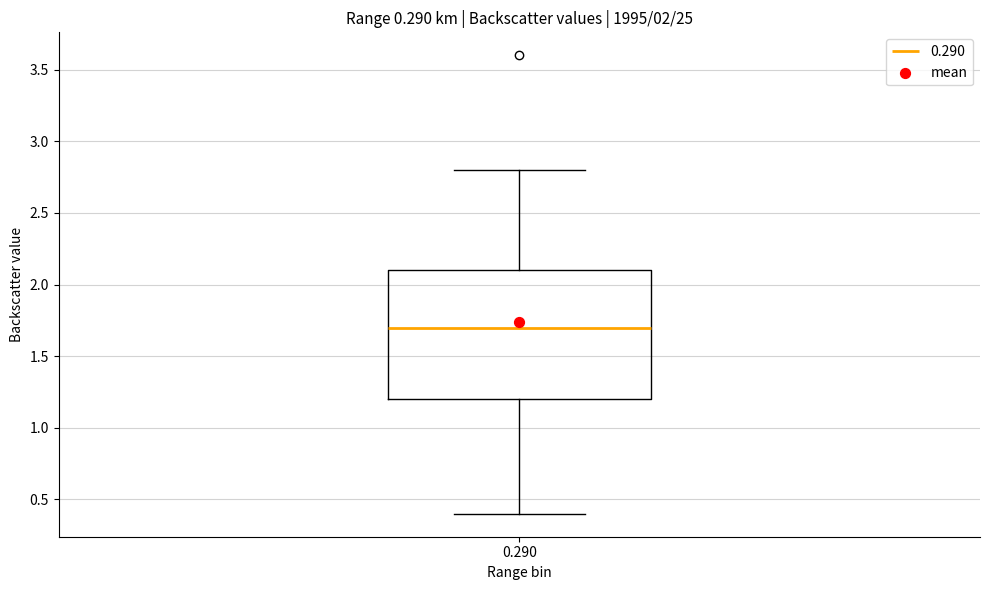

Transcribe this box plot: give where the median line is, the range the box spans, and where the two whiskers end, as read against the y-axis. The values are not printed on the chart, so give them approximately, as read against the axis.

median 1.7, box 1.2 to 2.1, whiskers 0.4 to 2.8